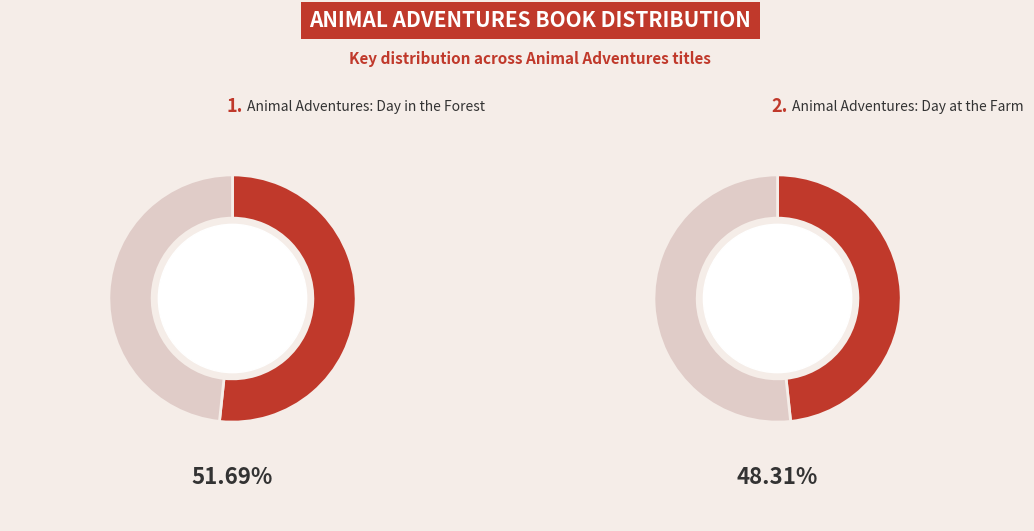

What is the ratio of the value at Animal Adventures: Day in the Forest to the value at Animal Adventures: Day at the Farm?

1.1